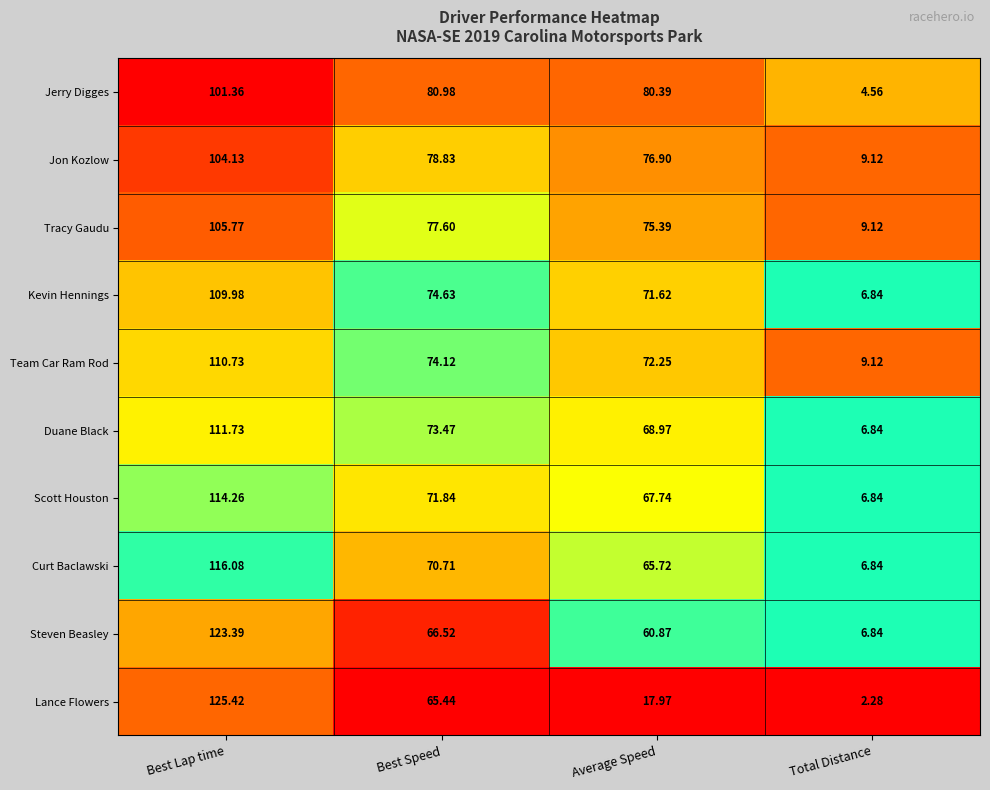

Which series has the largest range (max minus min)?

Lance Flowers